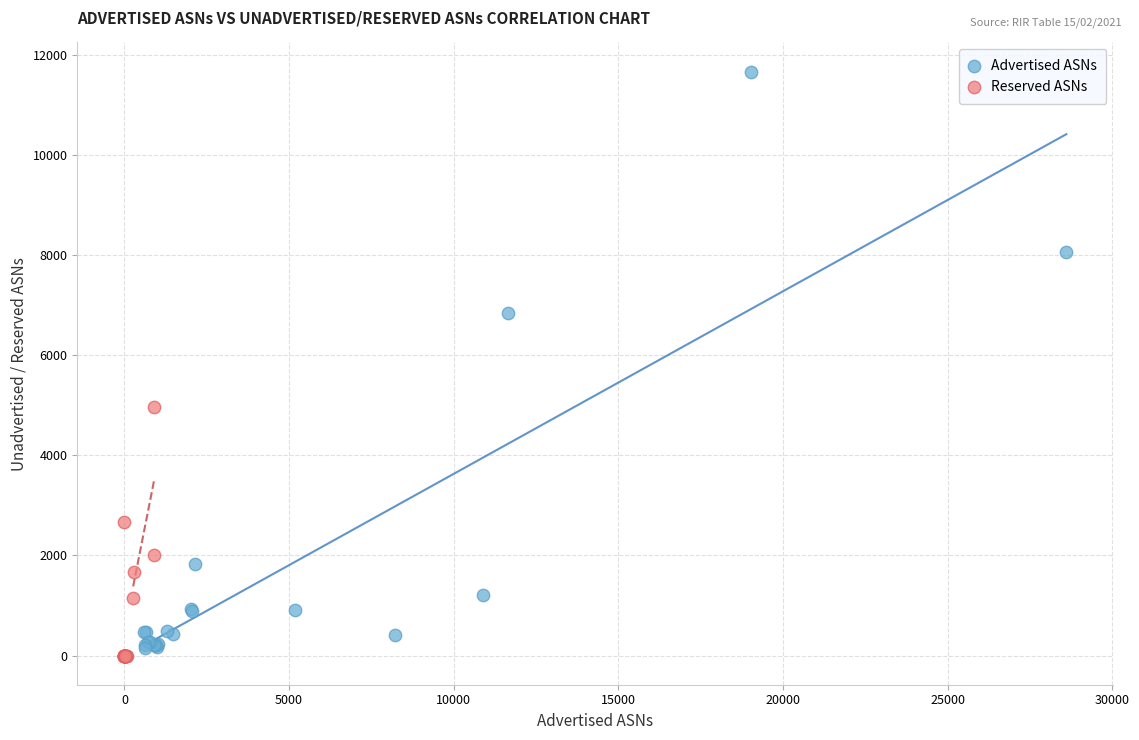

Which series contains the highest Y value?

Advertised ASNs